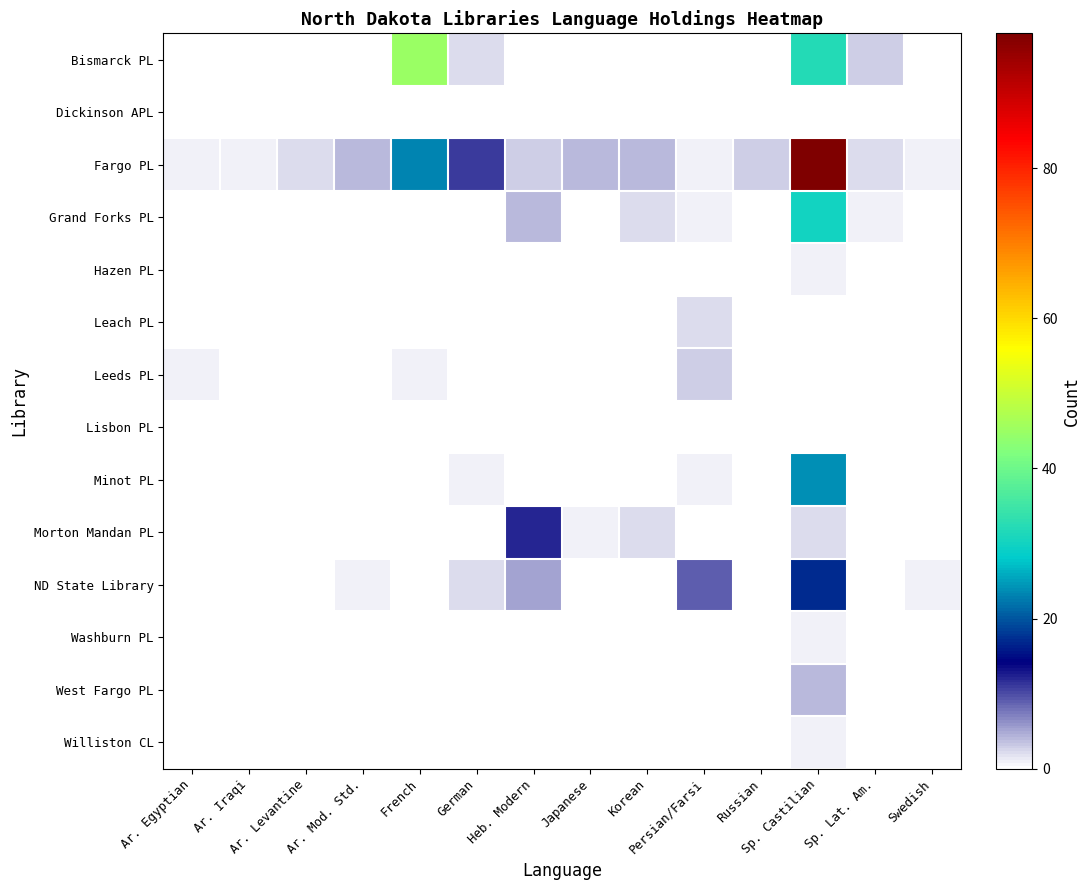

What is the difference between the maximum and minimum values in the Williston CL series?

1